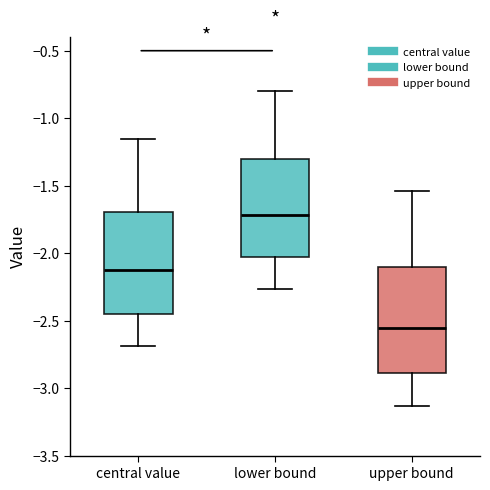

Reading left to right, transcribe this box plot: for each box, give where its median line is, the range the box spans, and where its two whiskers end, as read against the y-axis. The values are not printed on the chart, so give them approximately, as read against the axis.

central value: median -2.10, box -2.45 to -1.70, whiskers -2.70 to -1.15
lower bound: median -1.70, box -2.05 to -1.30, whiskers -2.25 to -0.80
upper bound: median -2.55, box -2.90 to -2.10, whiskers -3.15 to -1.55